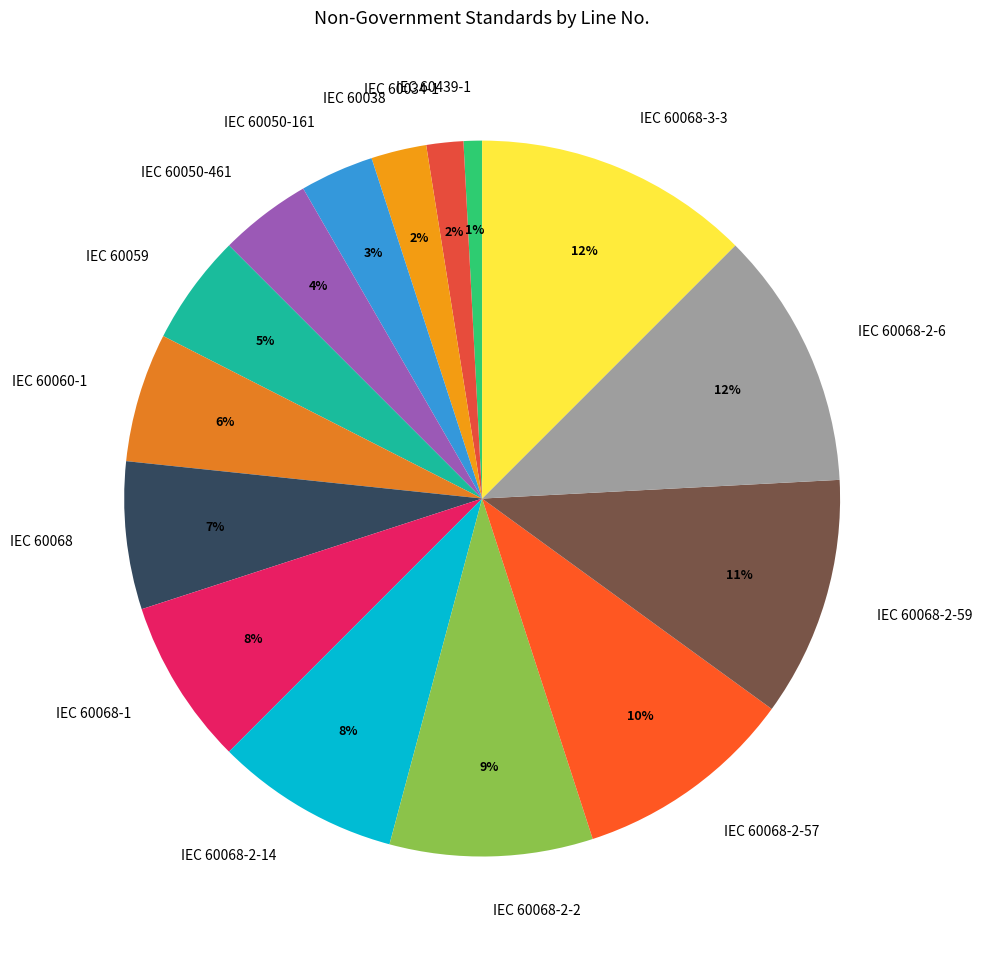

Count the number of slices in the pie.

15